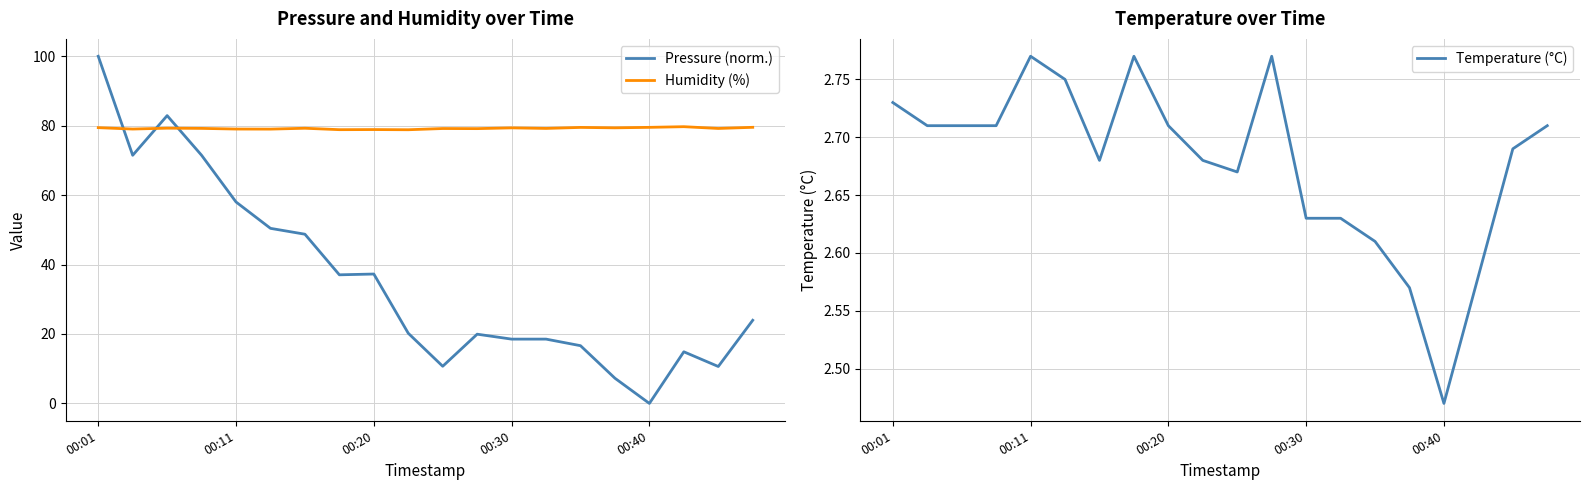

True or false: Pressure (norm.) has a value of 37.3 at 00:20.

True